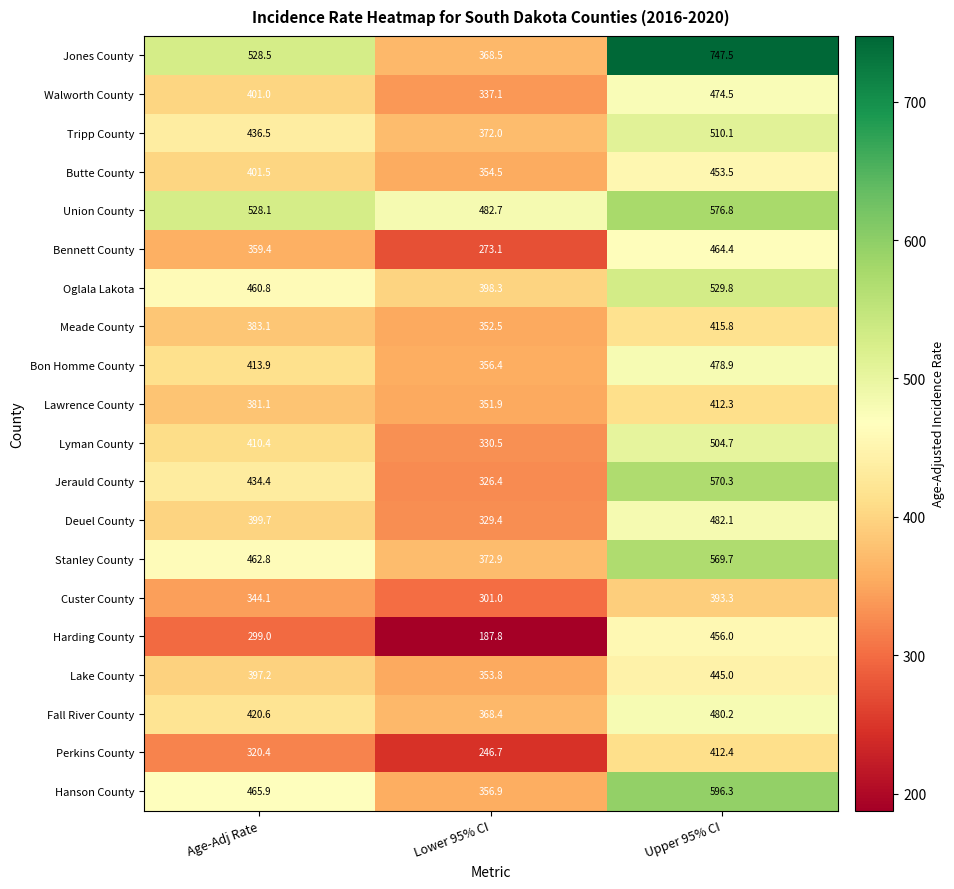

Between Age-Adj Rate and Upper 95% CI, which series saw the biggest shift?

Jones County